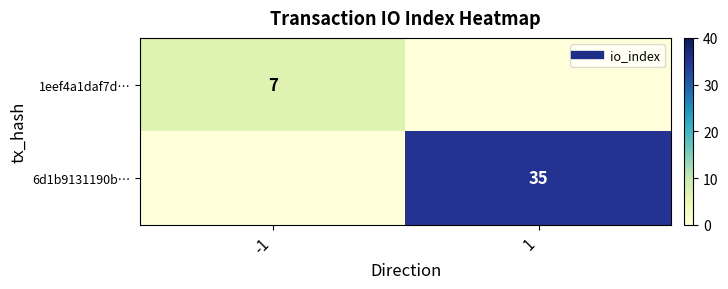

At how many categories does at least one series exceed 8?

1